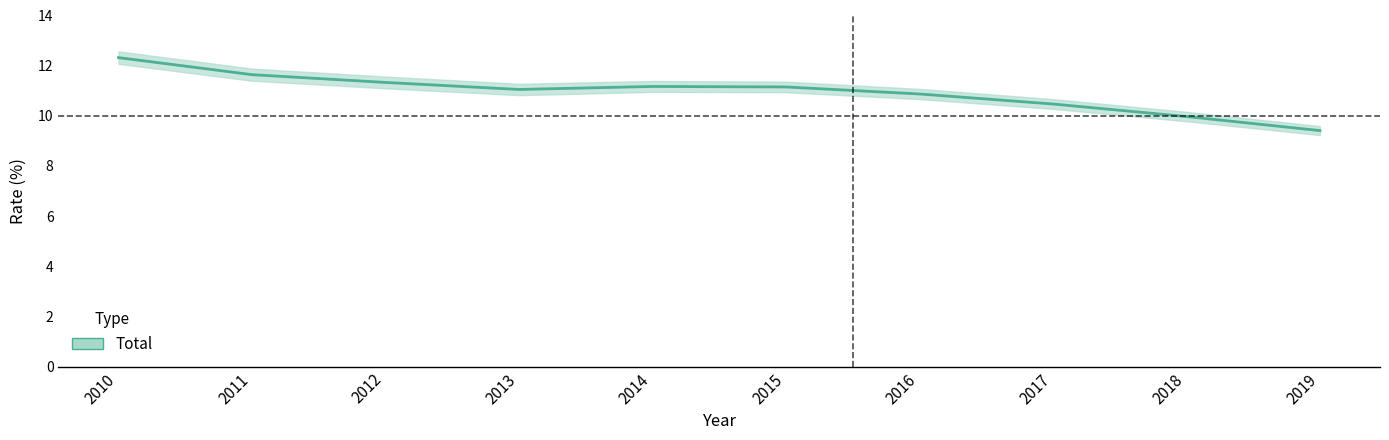

How many lines are shown in the chart?

1